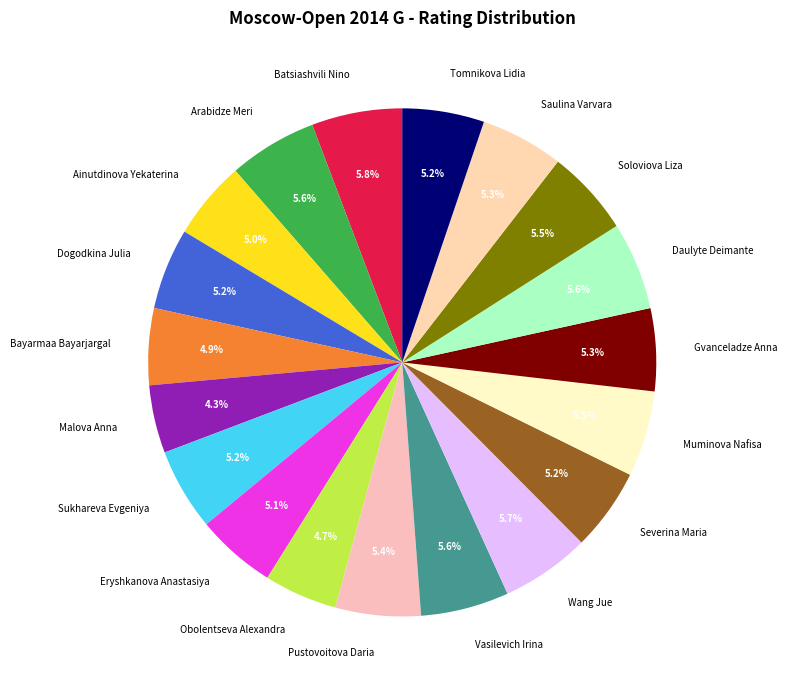

What percentage is the Malova Anna slice, to the nearest percent?

4%